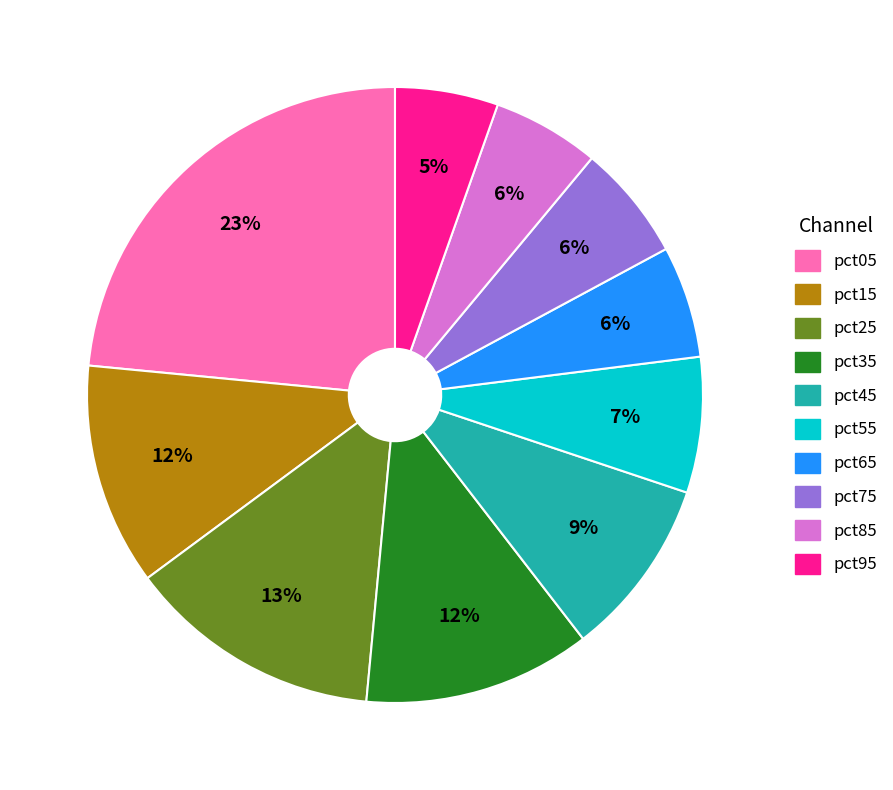

Between pct35 and pct65, which is larger?

pct35